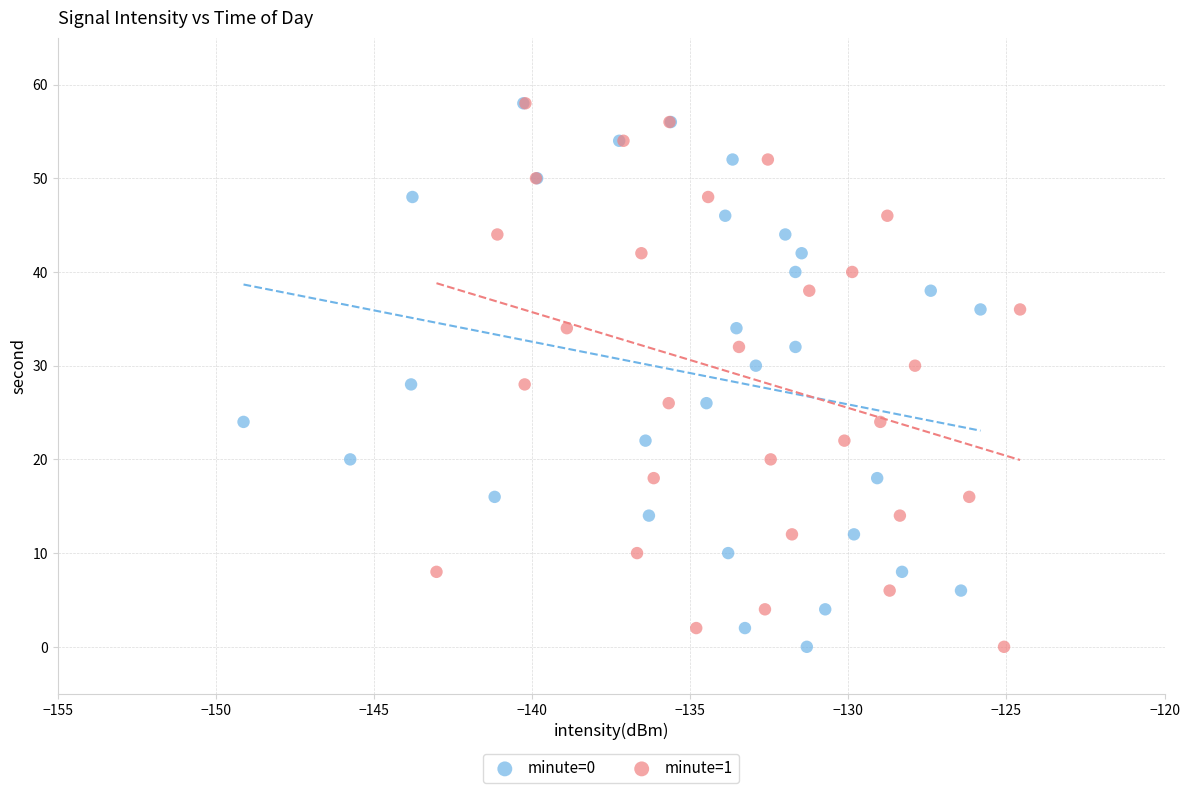

What are all the series names shown in the legend?

minute=0, minute=1